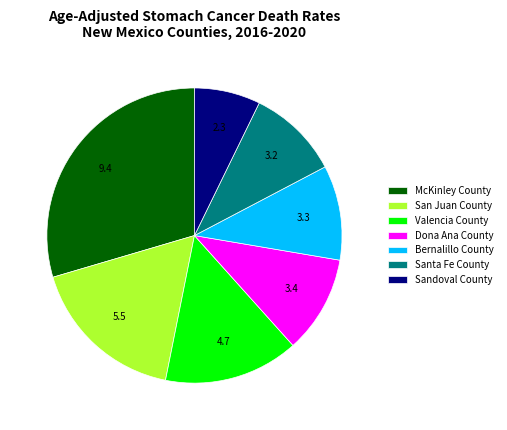

Combined, do Dona Ana County and McKinley County account for over 50%?

No